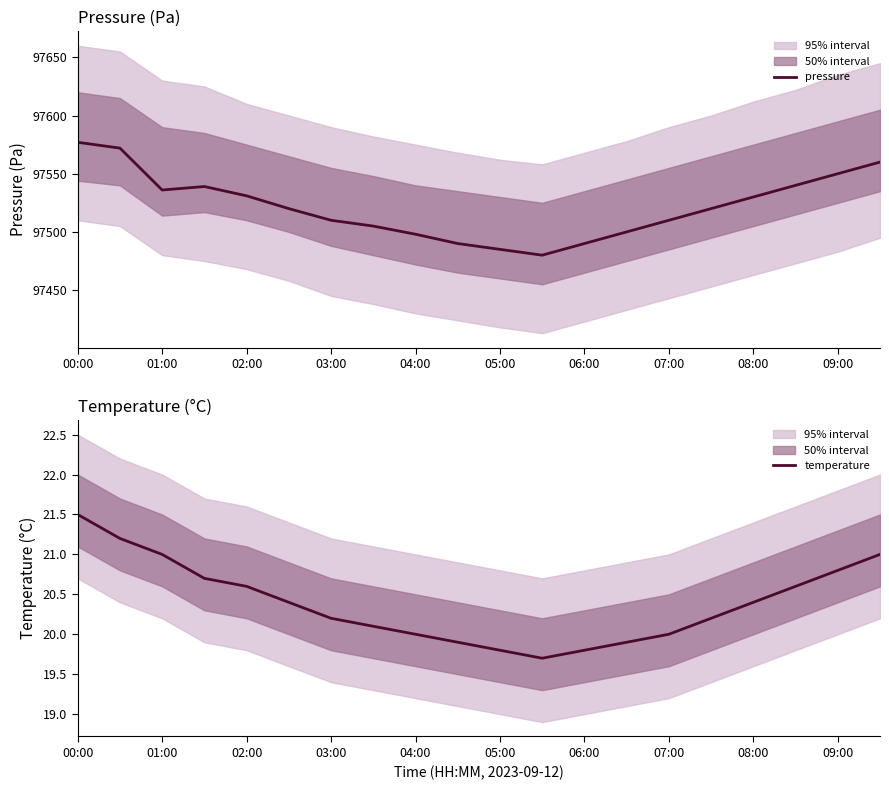

True or false: temperature and pressure intersect in this chart.

False